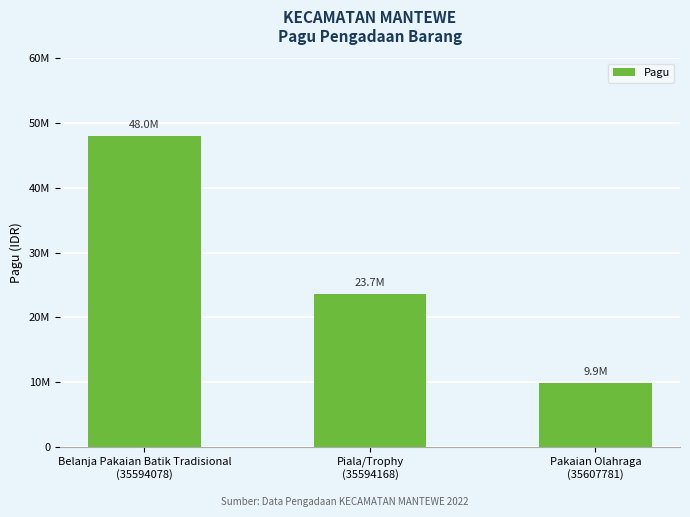

Reading left to right, list all the values displayed in this chart.

Belanja Pakaian Batik Tradisional
(35594078)=48000000	Piala/Trophy
(35594168)=23700000	Pakaian Olahraga
(35607781)=9900000